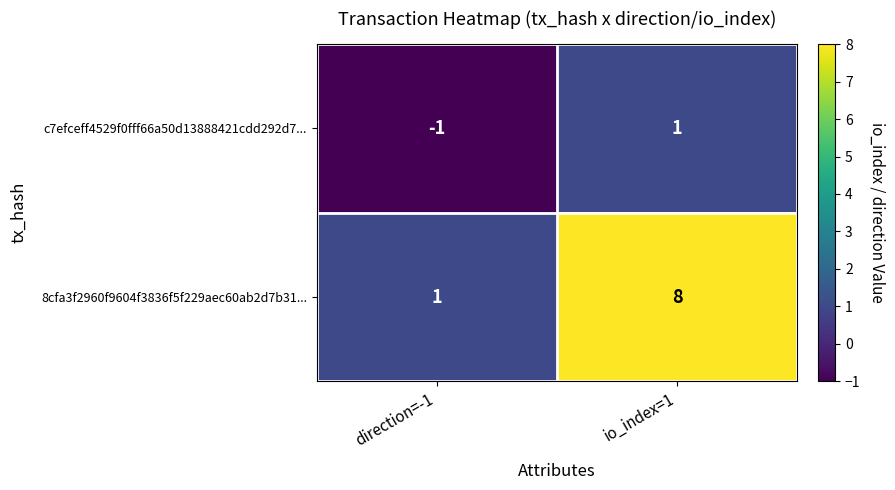

Where is 8cfa3f2960f9604f3836f5f229aec60ab2d7b31... nearest to the value 4?

direction=-1